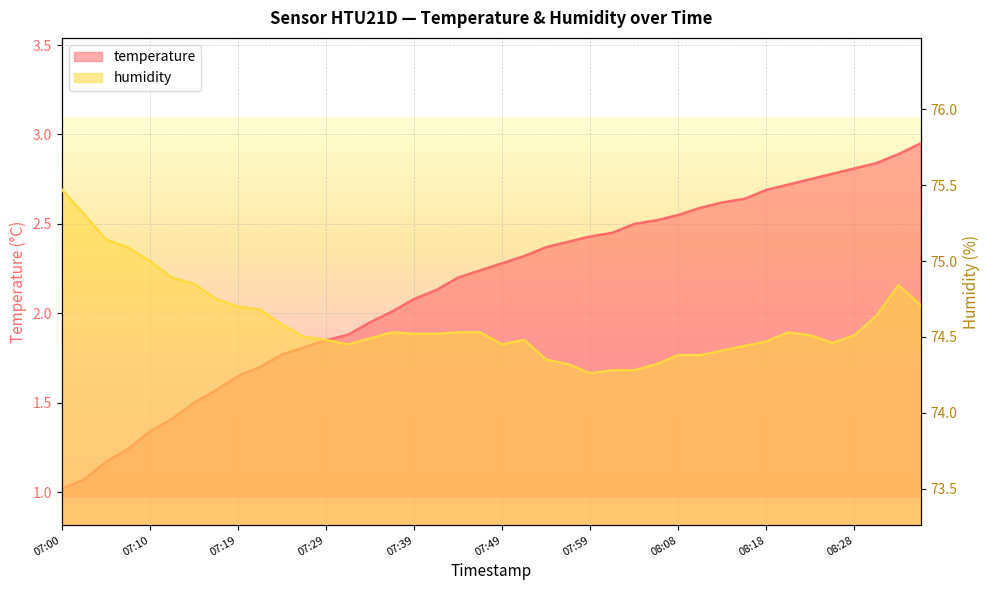

How many values in the temperature series exceed 2?

25